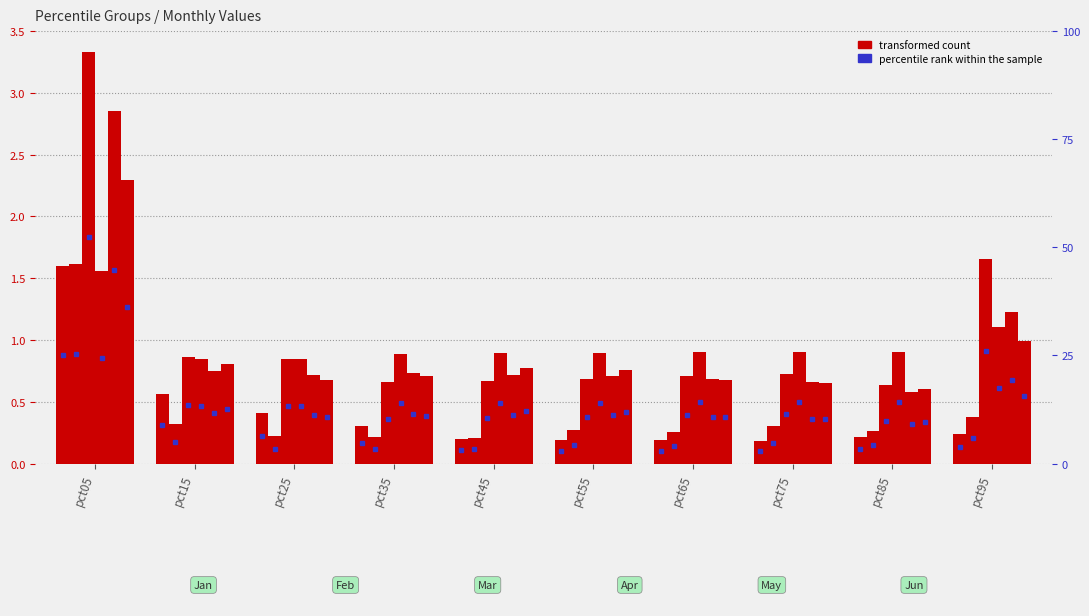

What is the difference between the highest and lowest values at pct65?

0.7